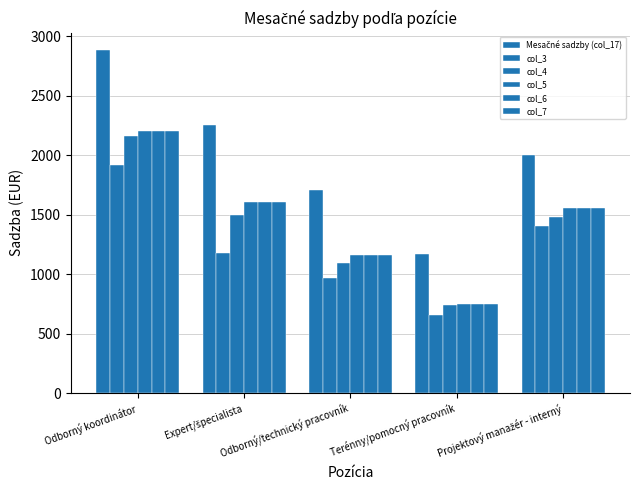

What is the difference between the Mesačné sadzby (col_17) values at Expert/špecialista and Odborný/technický pracovník?

541